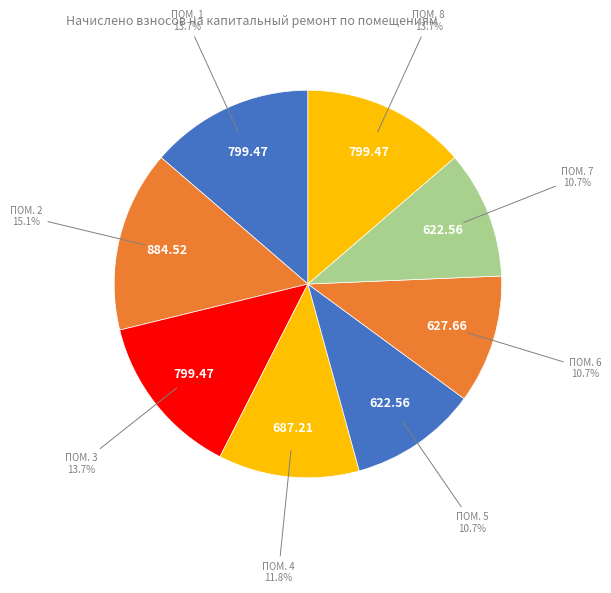

How many segments does this pie chart have?

8